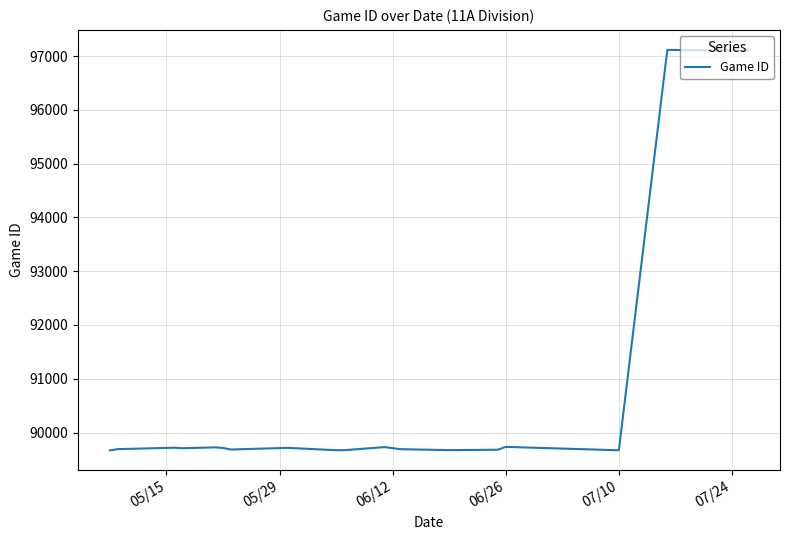

Does the chart have visible grid lines?

Yes